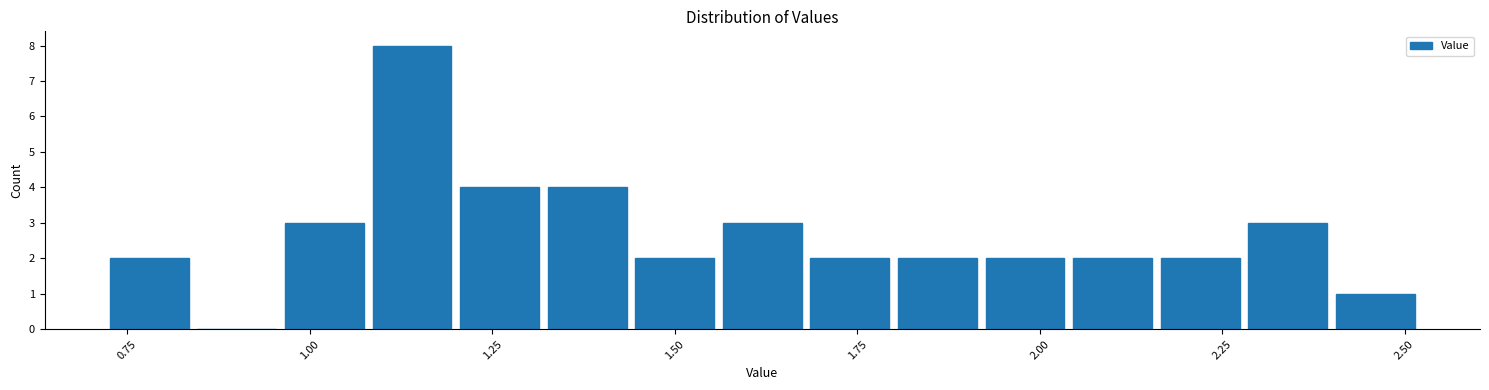

Read against the x-axis, roughly where is the centre of the tallest bar?

1.15